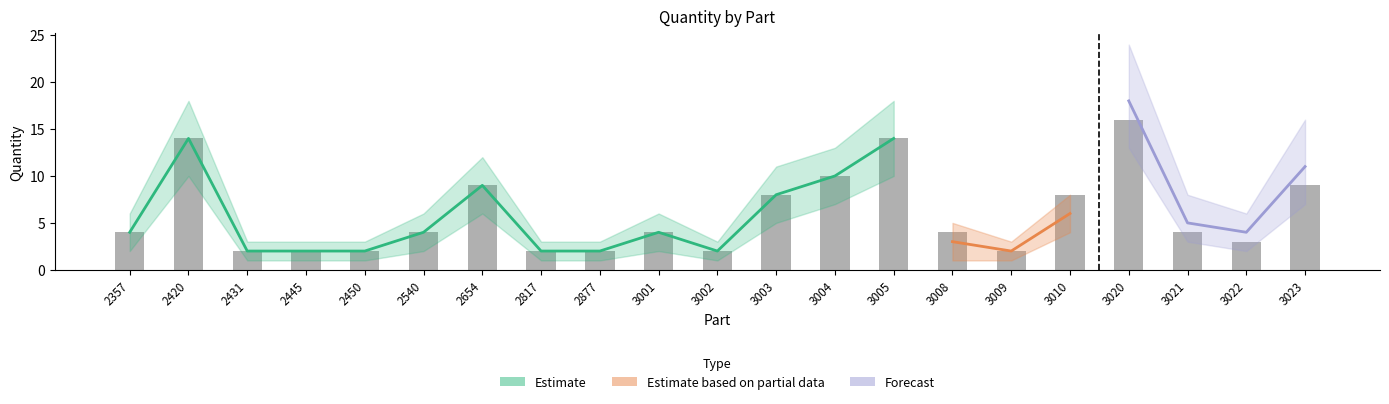

What is the spread (max minus min) of values at 3008?

2